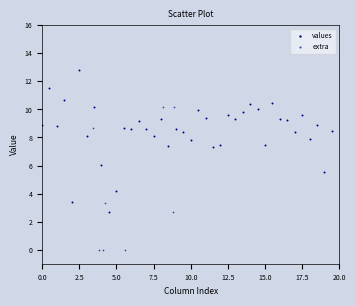

Which series reaches the maximum Y coordinate?

values